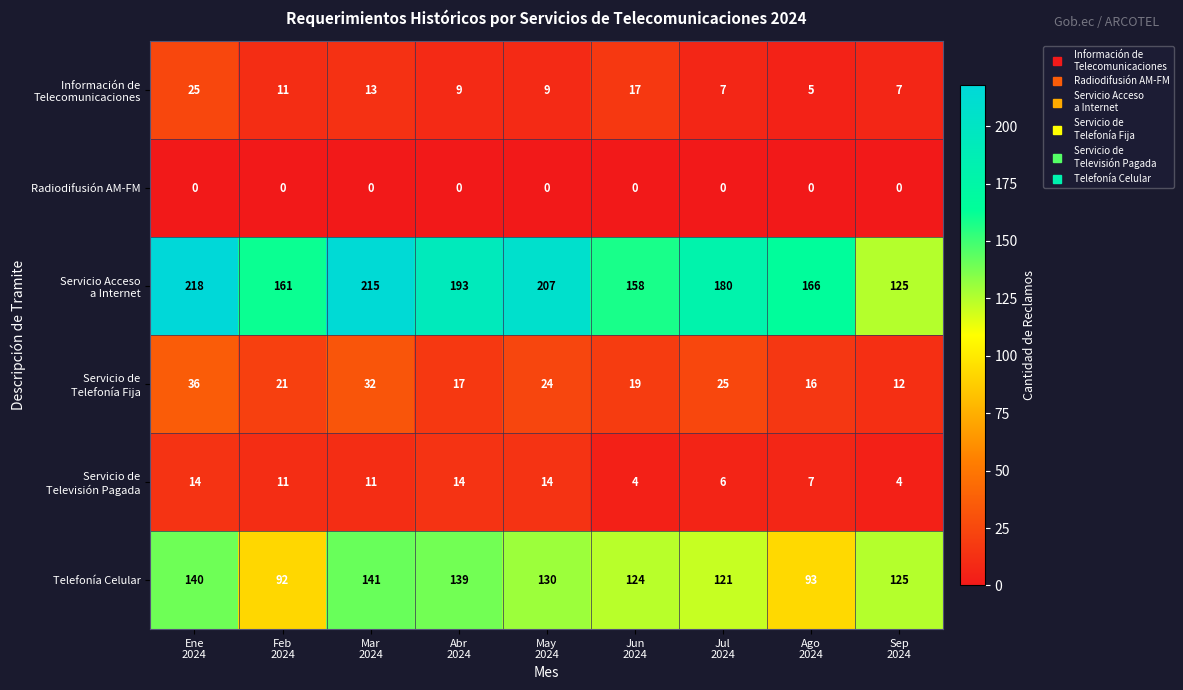

At how many categories does at least one series exceed 175?

5